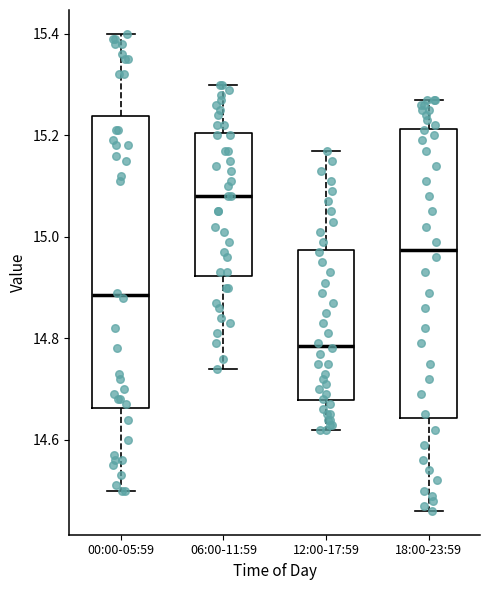

Where is the upper edge of the box for 06:00-11:59 on the y-axis? The values are not printed on the chart, so give them approximately, as read against the axis.

15.20